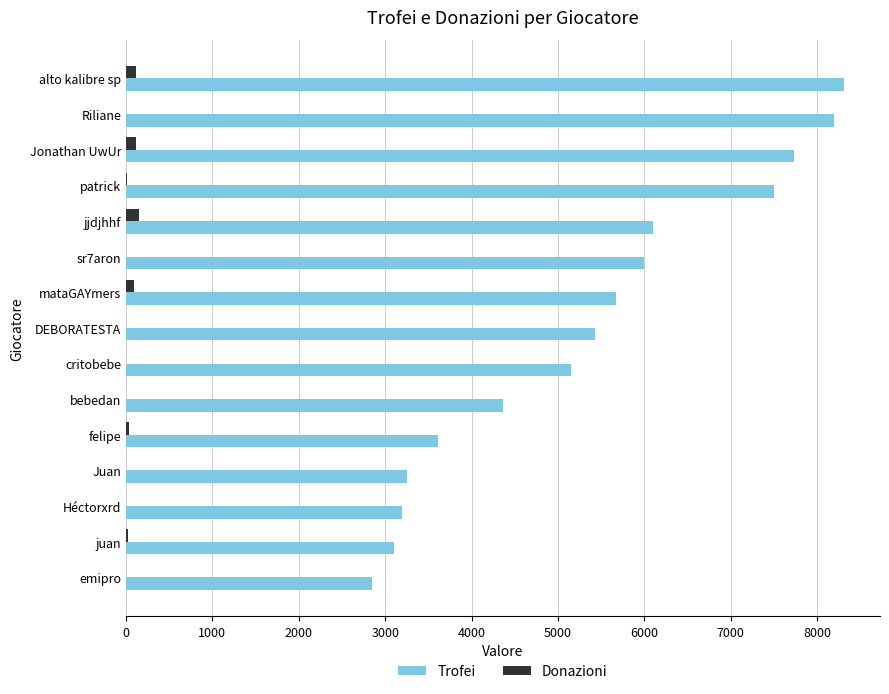

True or false: Trofei has a value of 3200 at Héctorxrd.

True